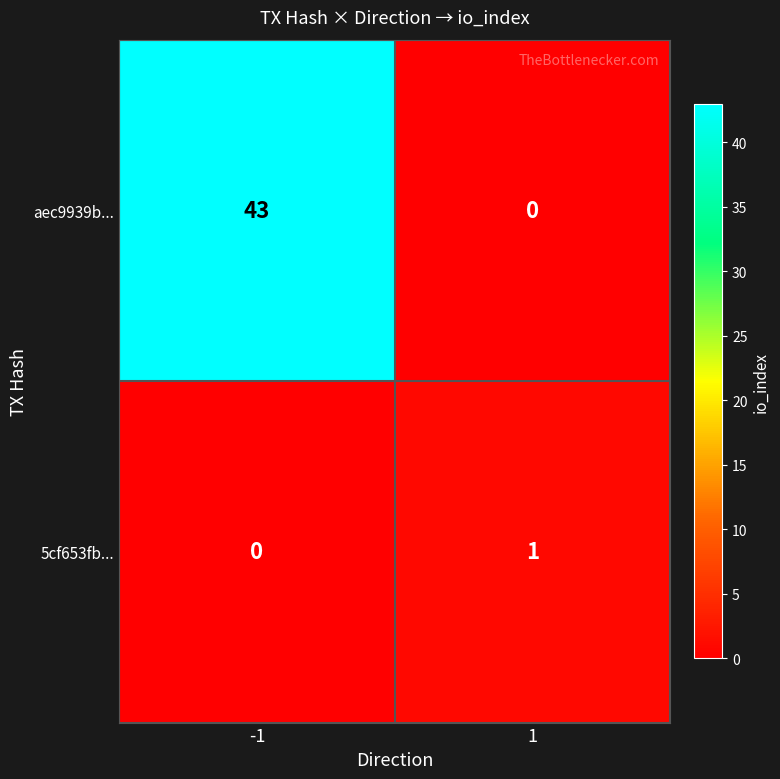

Between -1 and 1, which series saw the biggest shift?

aec9939b...